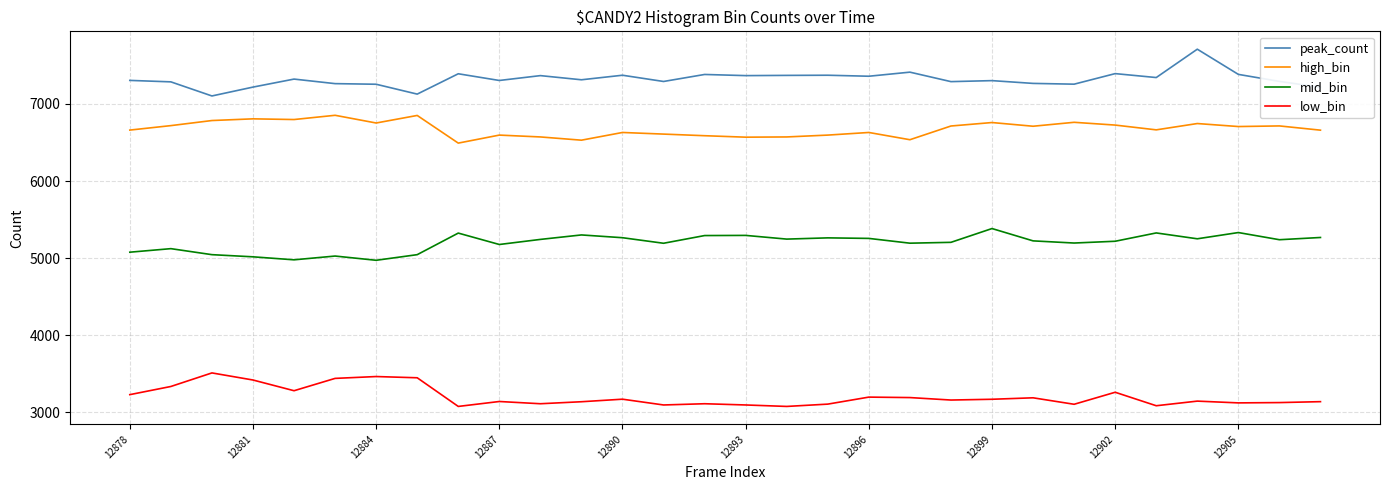

Does the chart display data point markers on the line(s)?

No